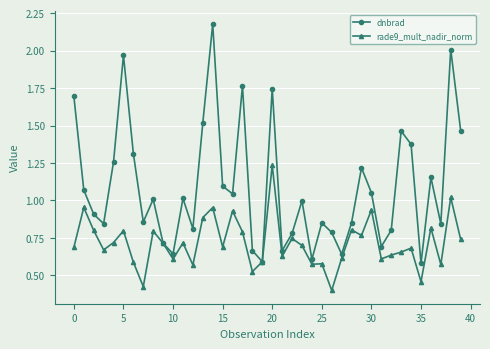

Which series has the widest spread of values?

dnbrad